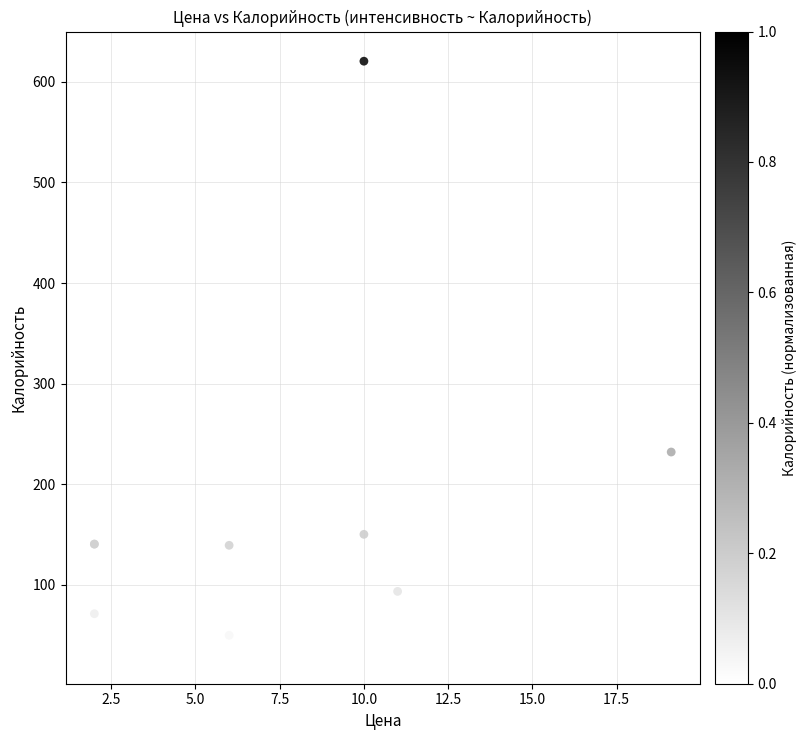

What Y value in the scatter plot is closest to 325?

232.1